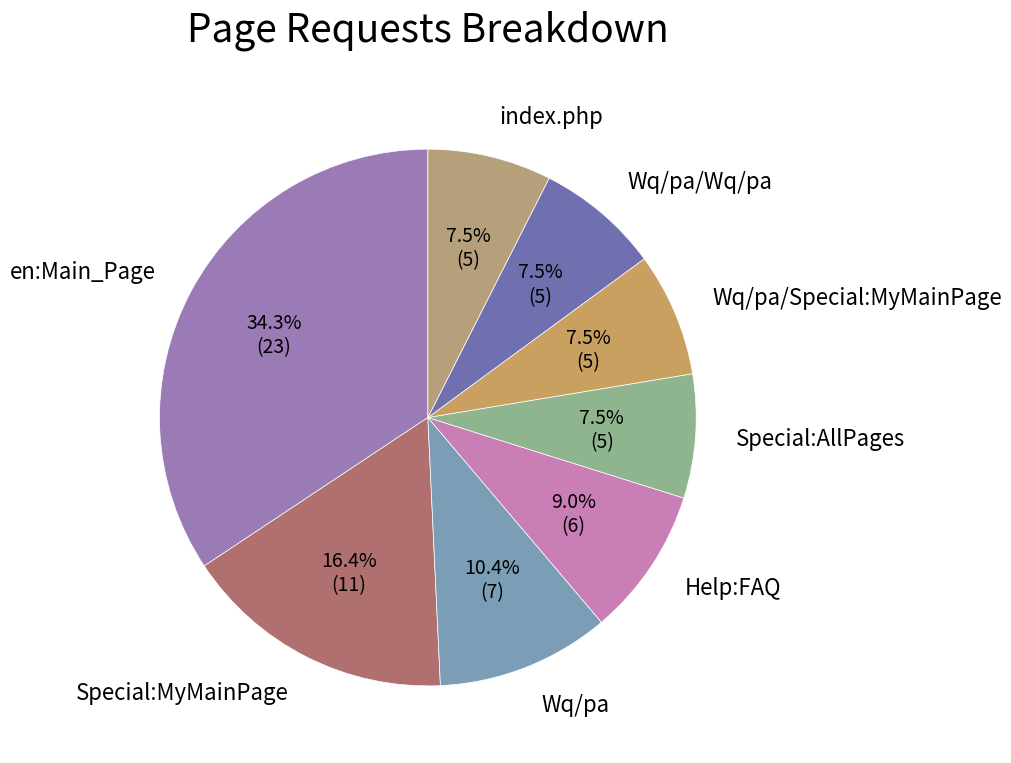

Does en:Main_Page represent more than half of the total?

No